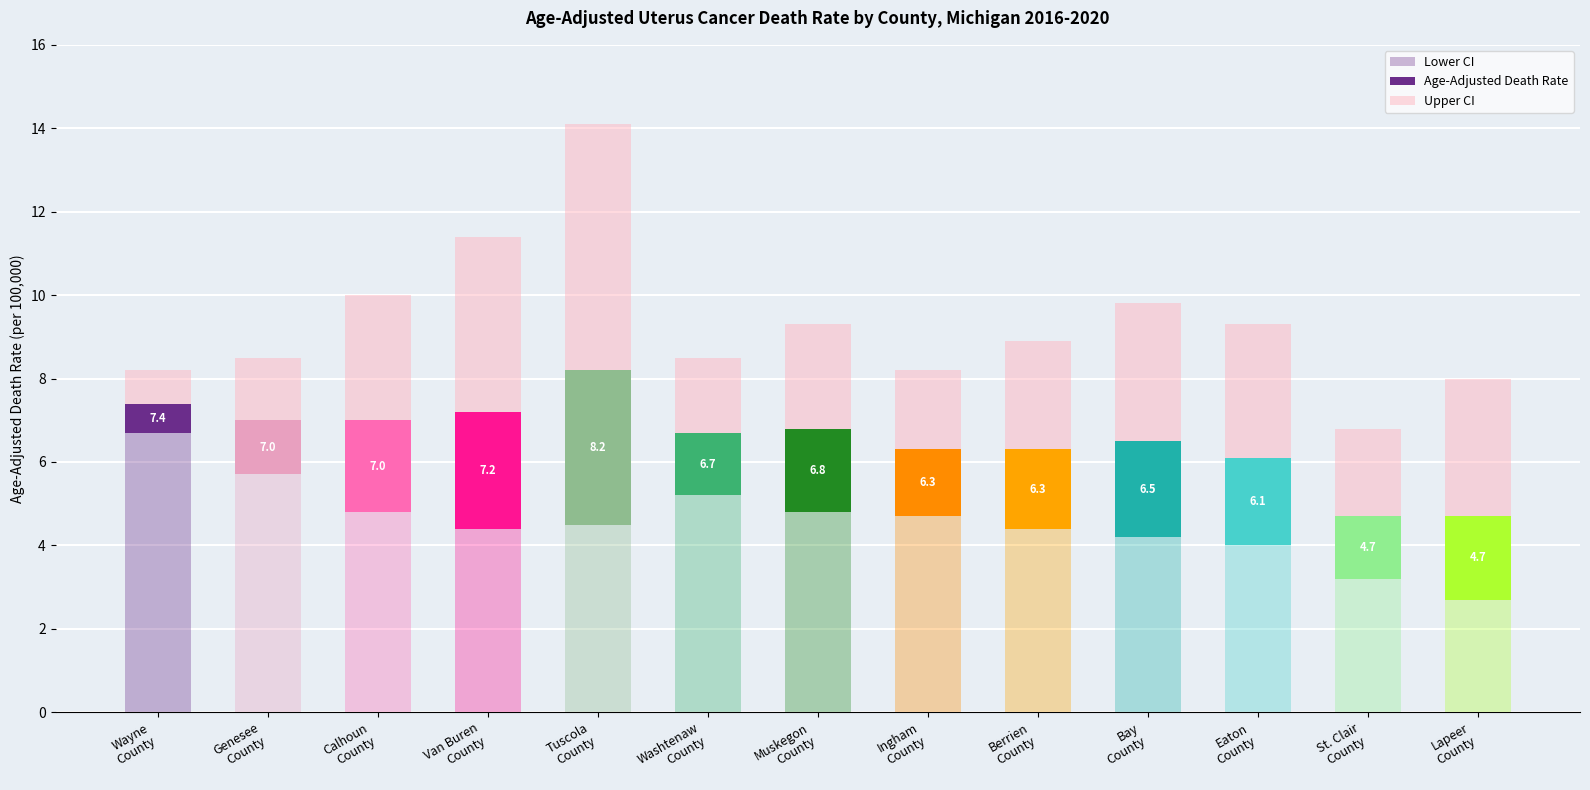

Are the bars horizontal?

No